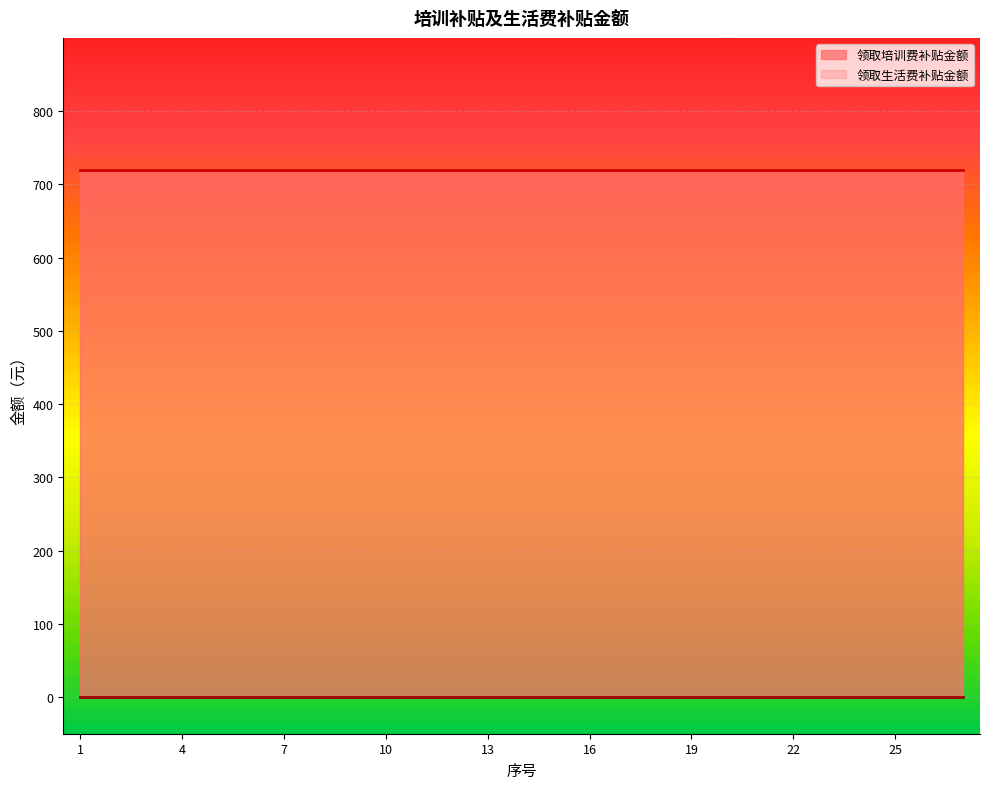

Rank the series by their average value, from highest to lowest.

领取培训费补贴金额, 领取生活费补贴金额